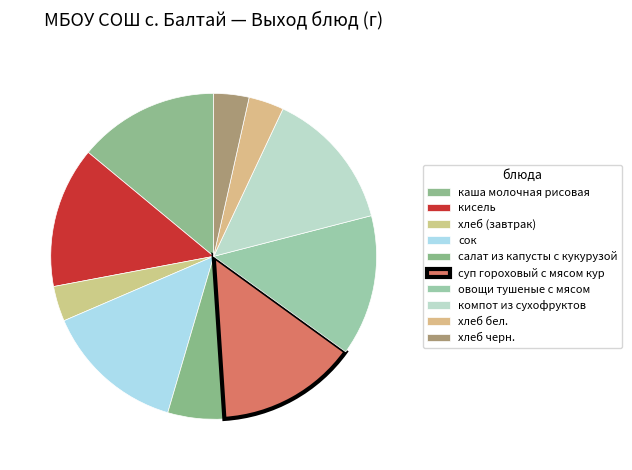

True or false: салат из капусты с кукурузой accounts for 6% of the total.

True